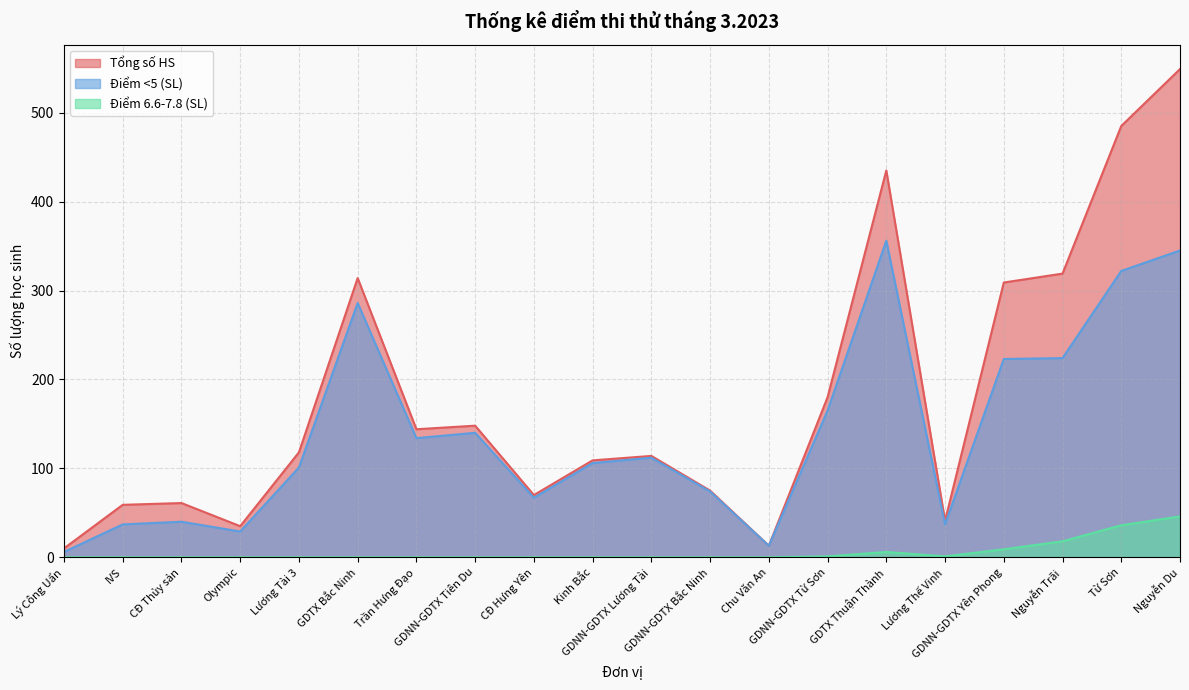

What is the minimum value for Tổng số HS?

10